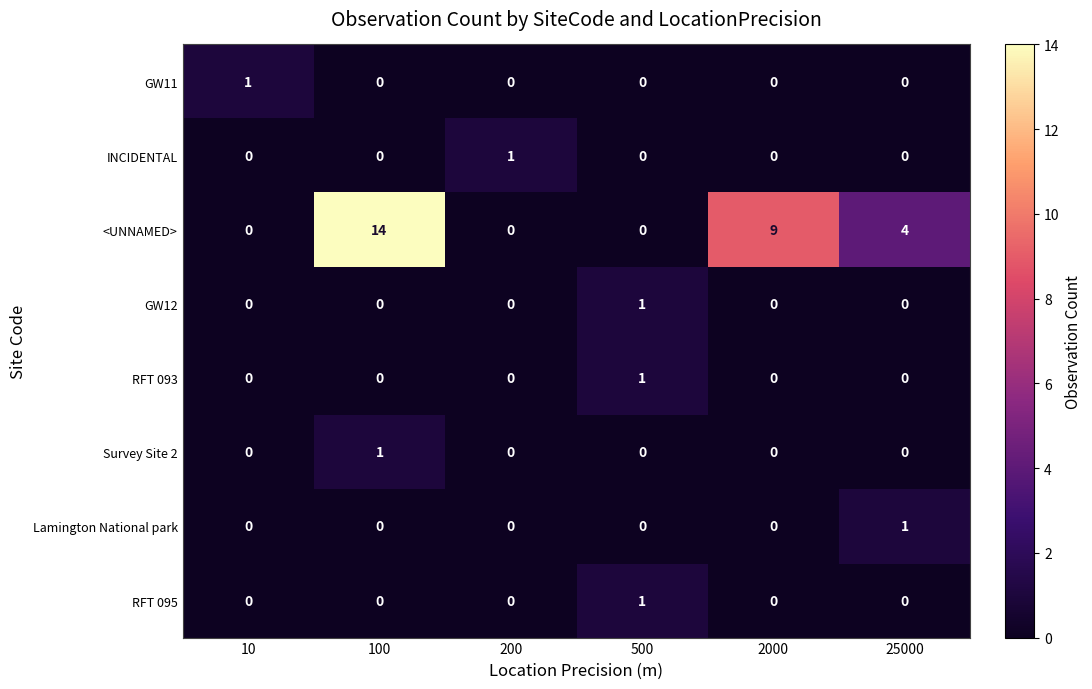

Which category has the highest value in the Survey Site 2 series?

100